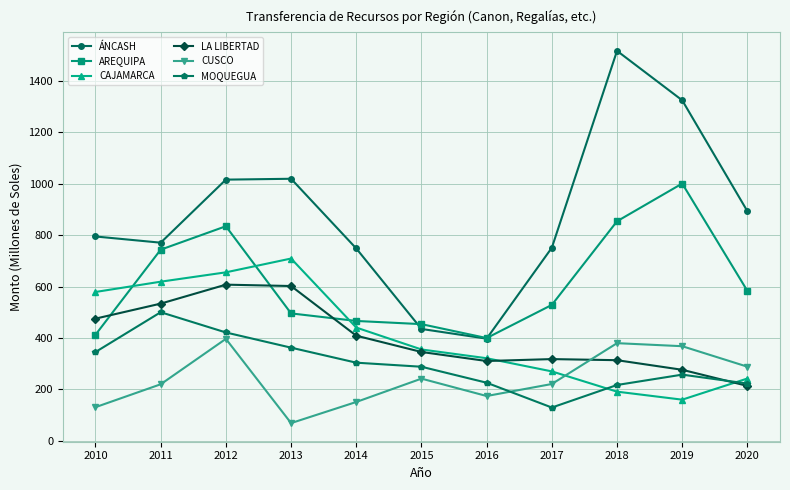

True or false: CUSCO and AREQUIPA intersect in this chart.

False